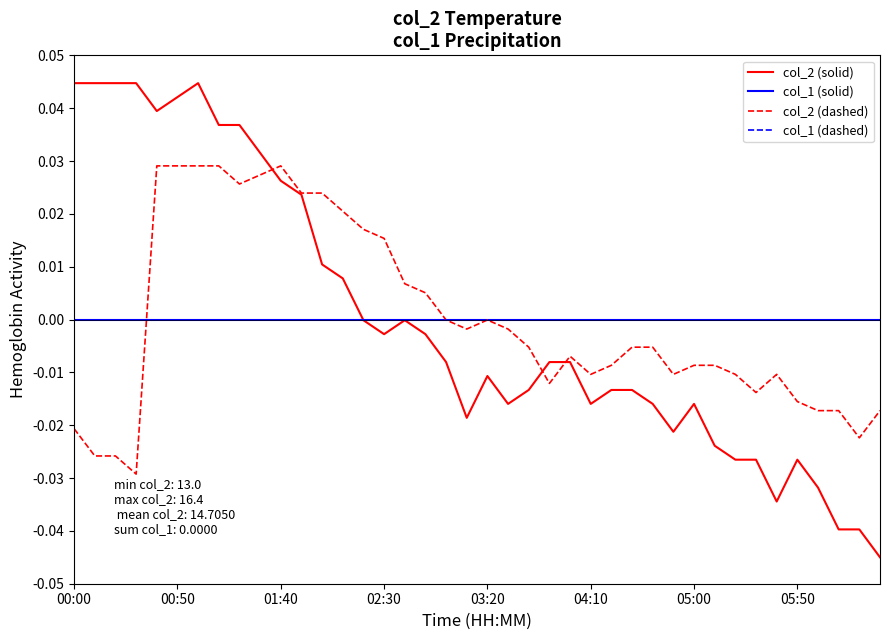

Where is the first local maximum for col_2 (dashed)?

01:40